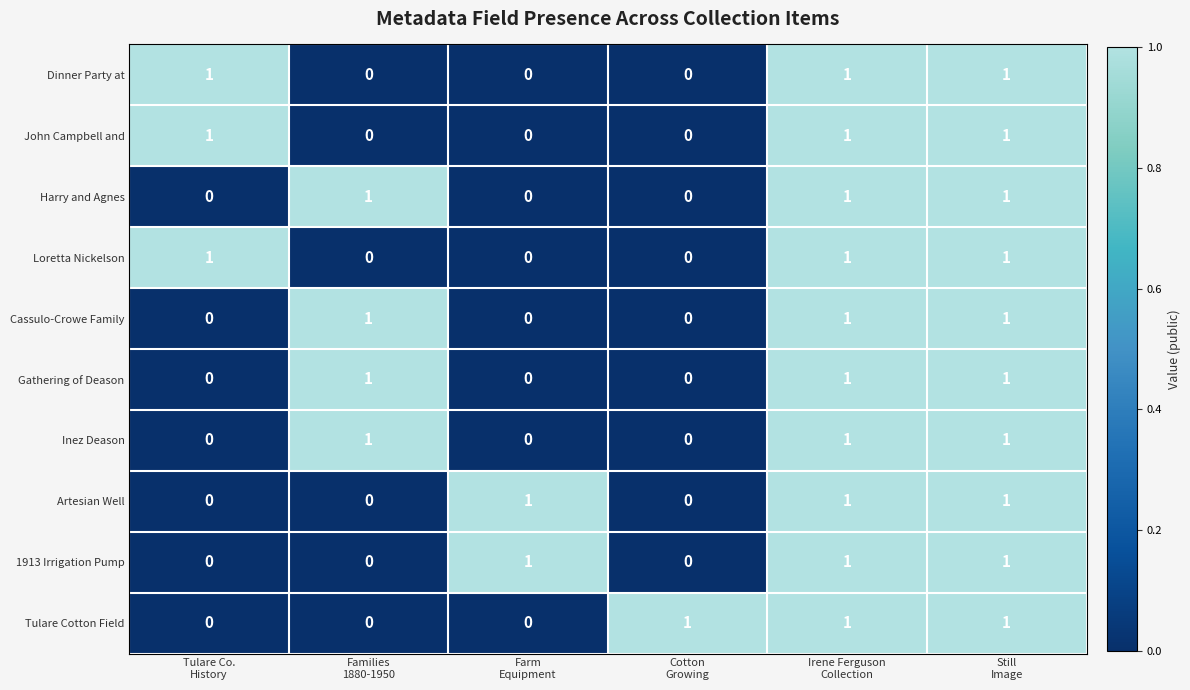

Count the Harry and Agnes values in the range 0 to 1.

6